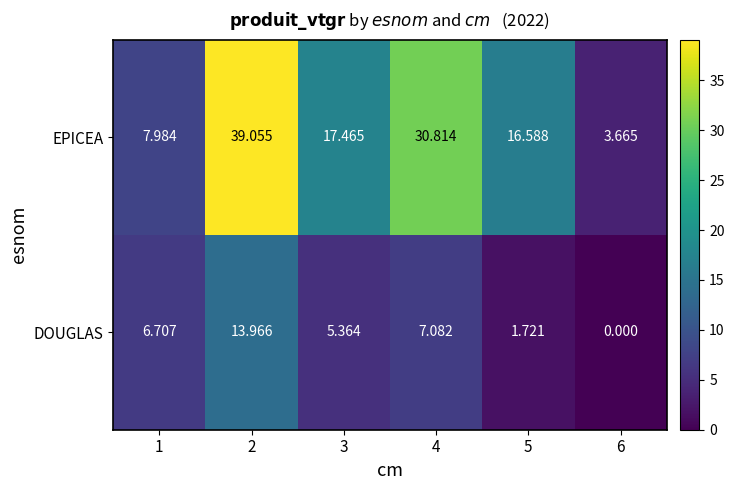

Which series changed the most between 5 and 6?

EPICEA